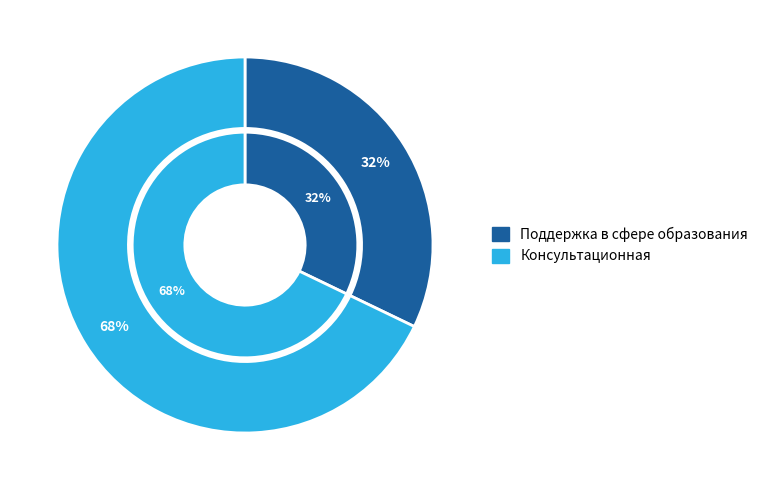

Is it true that Поддержка в сфере образования is 22% of the pie?

False